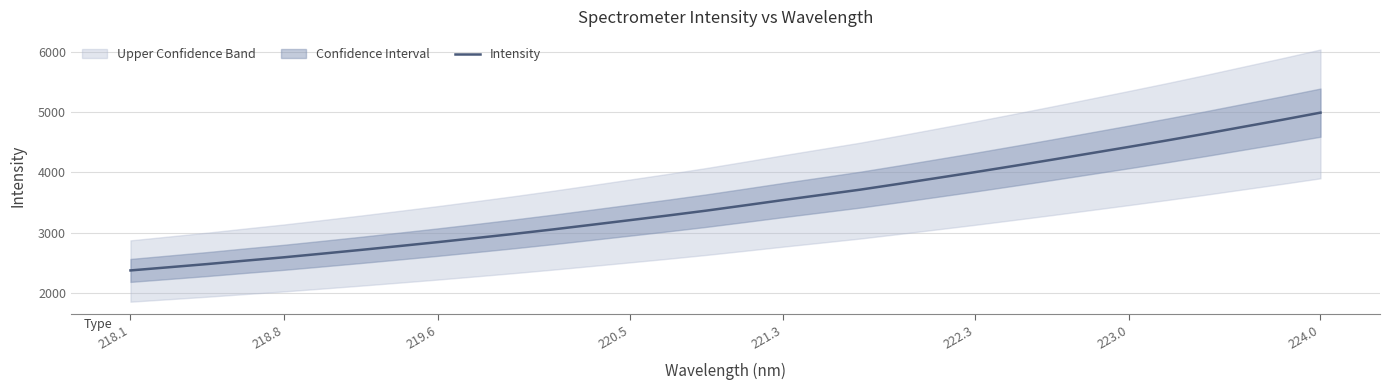

What is the difference between the maximum and second lowest values?

2561.4